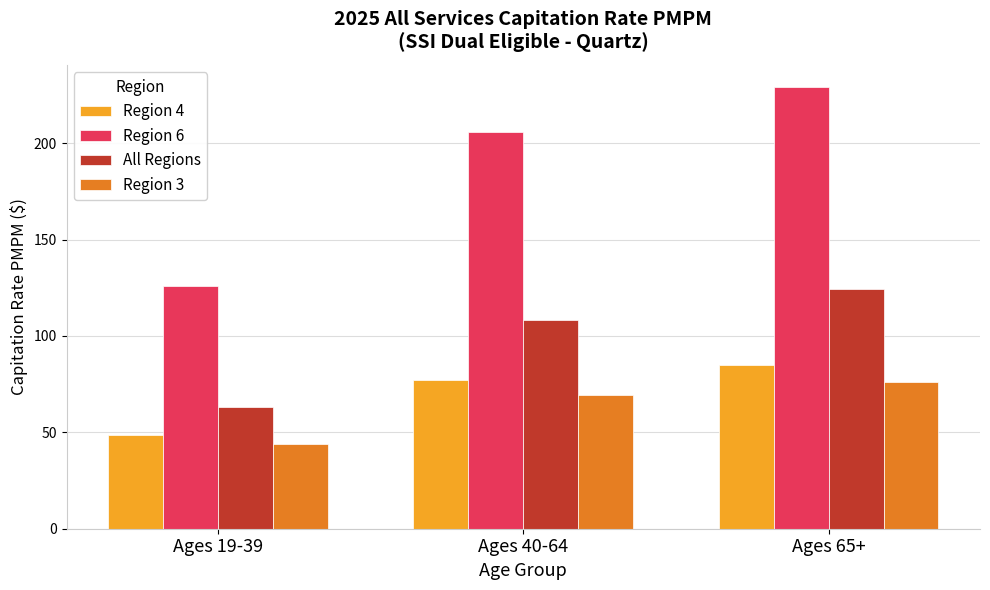

Reading left to right, transcribe all the data shown in this chart.

Region 4: 48.4	77.1	84.7
Region 6: 126.0	205.9	229.1
All Regions: 63.3	108.2	124.2
Region 3: 44.1	69.6	76.0